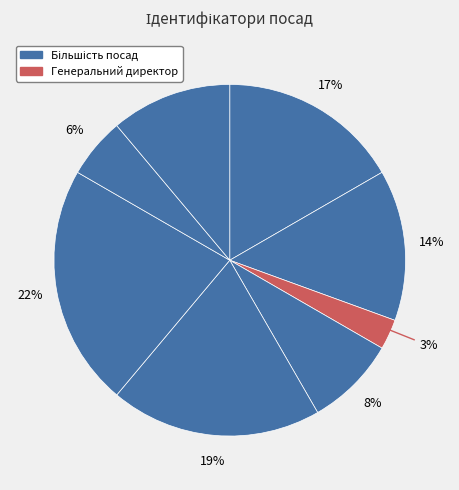

Is there any slice that represents more than half of the pie?

No